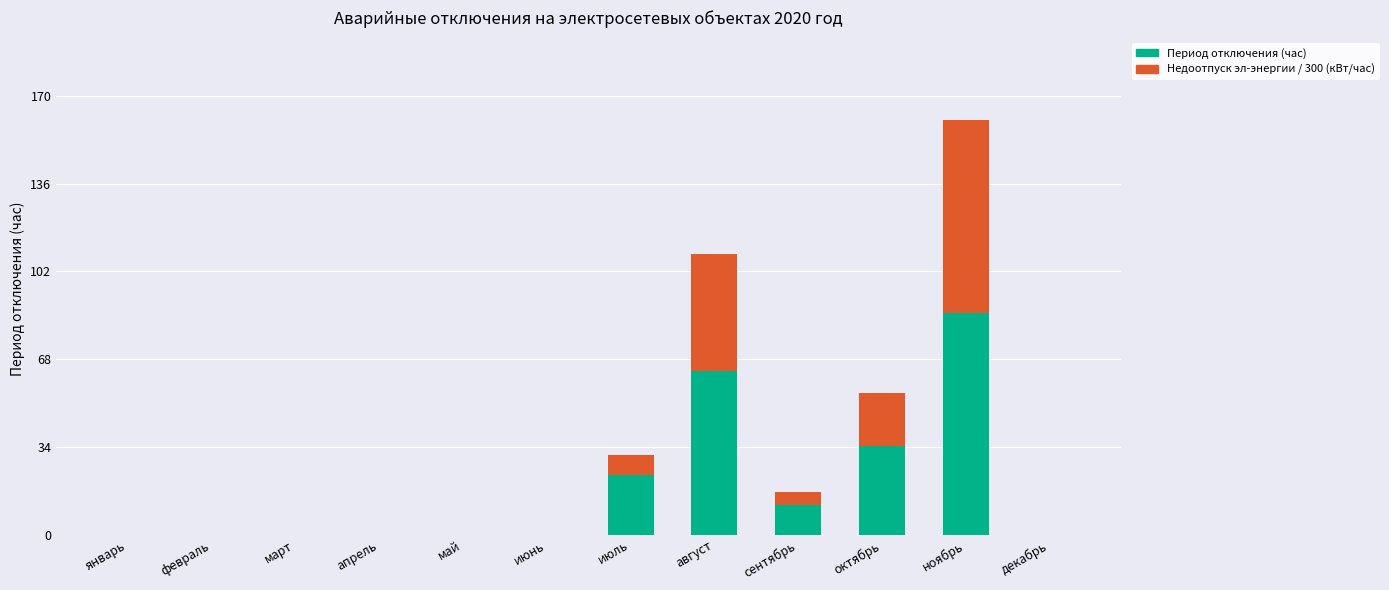

What is the sum of all Период отключения (час) values?

218.5